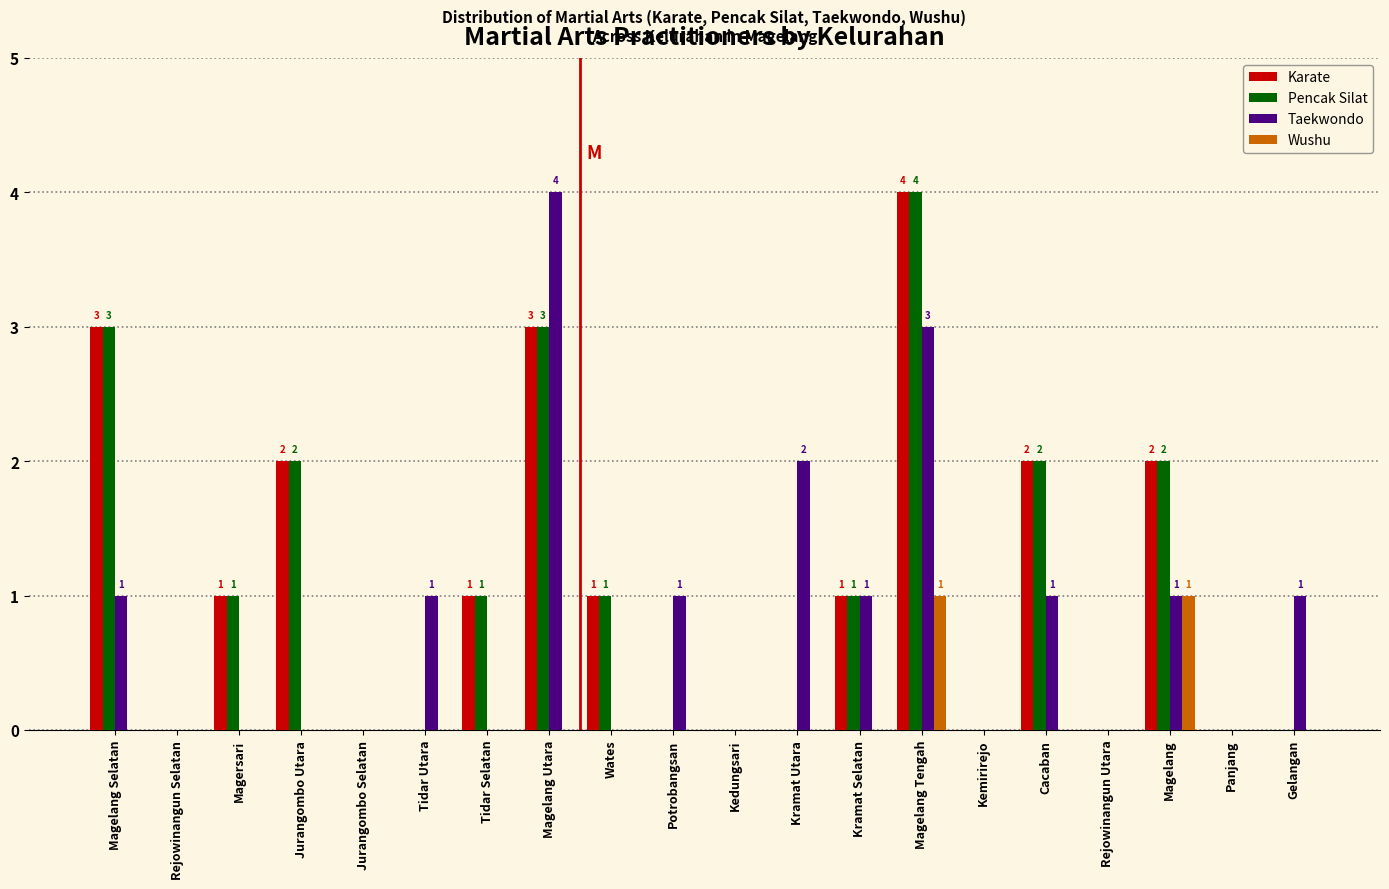

Is the value of Wushu at Rejowinangun Utara greater than the value of Pencak Silat at Wates?

No